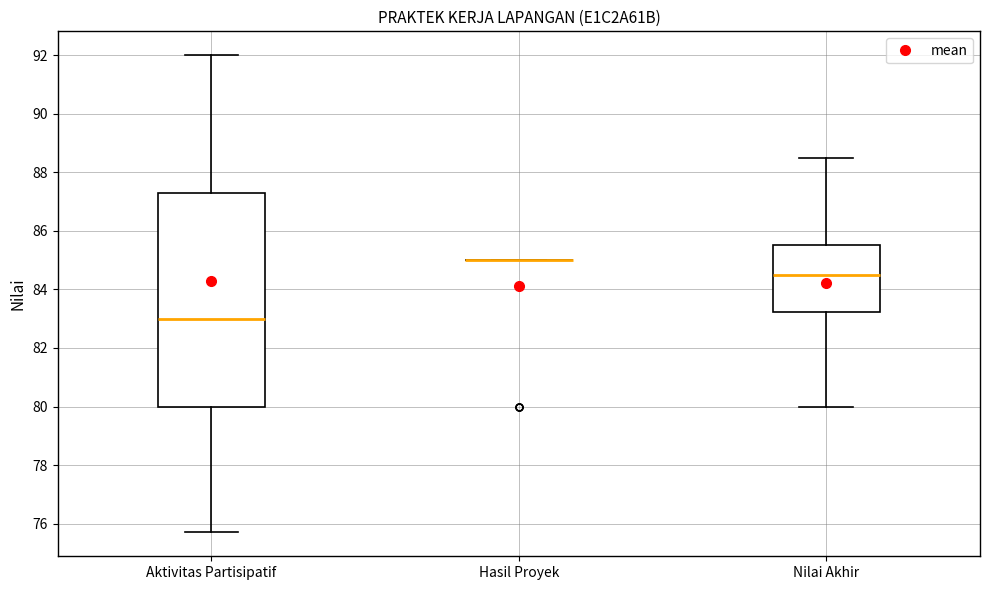

Reading left to right, transcribe this box plot: for each box, give where its median line is, the range the box spans, and where its two whiskers end, as read against the y-axis. The values are not printed on the chart, so give them approximately, as read against the axis.

Aktivitas Partisipatif: median 83.0, box 80.0 to 87.4, whiskers 75.8 to 92.0
Hasil Proyek: box collapsed to a line at 85.0, whiskers 85.0 to 85.0
Nilai Akhir: median 84.6, box 83.2 to 85.6, whiskers 80.0 to 88.6